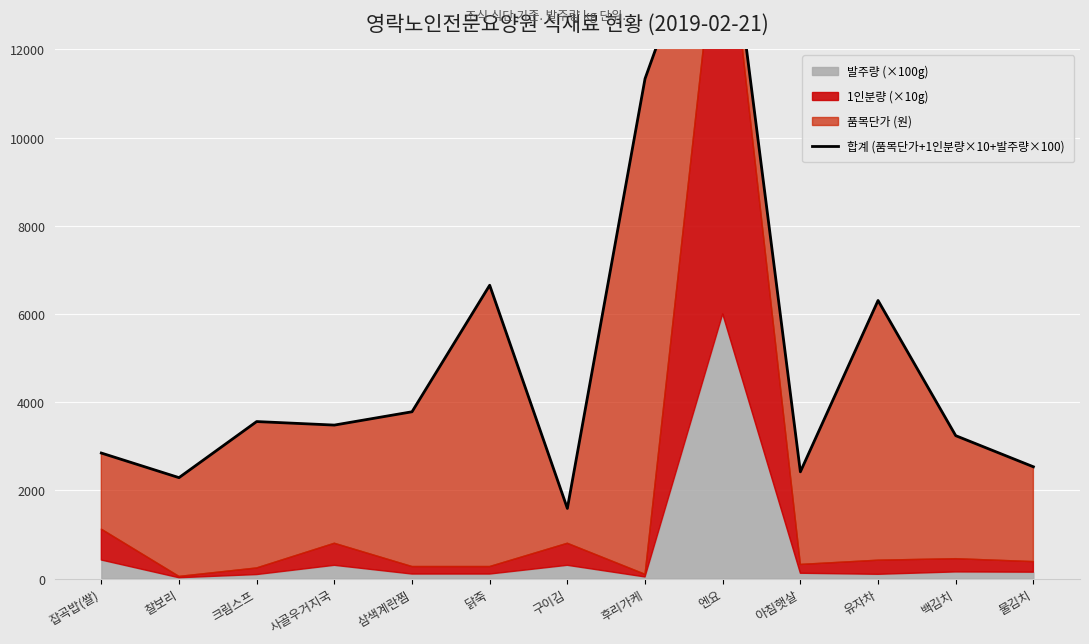

Rank the categories by value from lowest to highest.

구이김, 찰보리, 아침햇살, 물김치, 잡곡밥(쌀), 백김치, 사골우거지국, 크림스프, 삼색계란찜, 유자차, 닭죽, 후리가케, 엔요